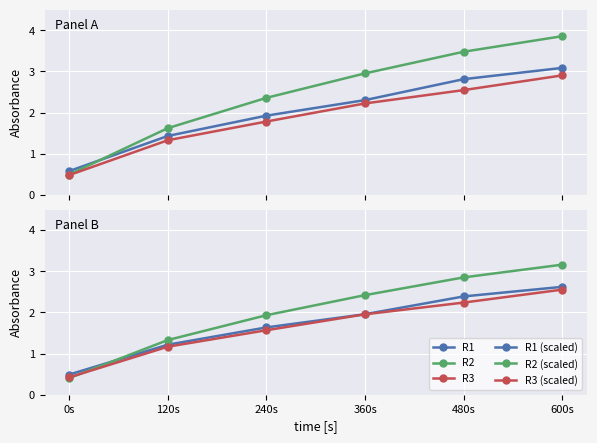

How many values in the R1 series are below 2?

3